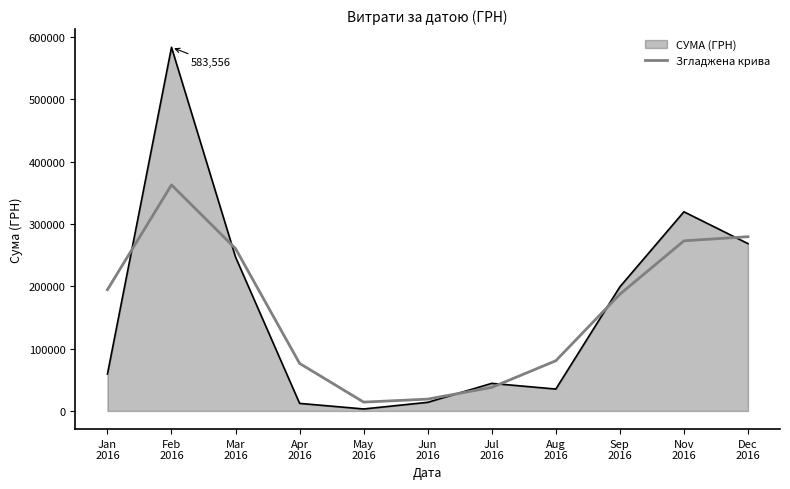

At which category does the chart reach its minimum across all series?

May
2016